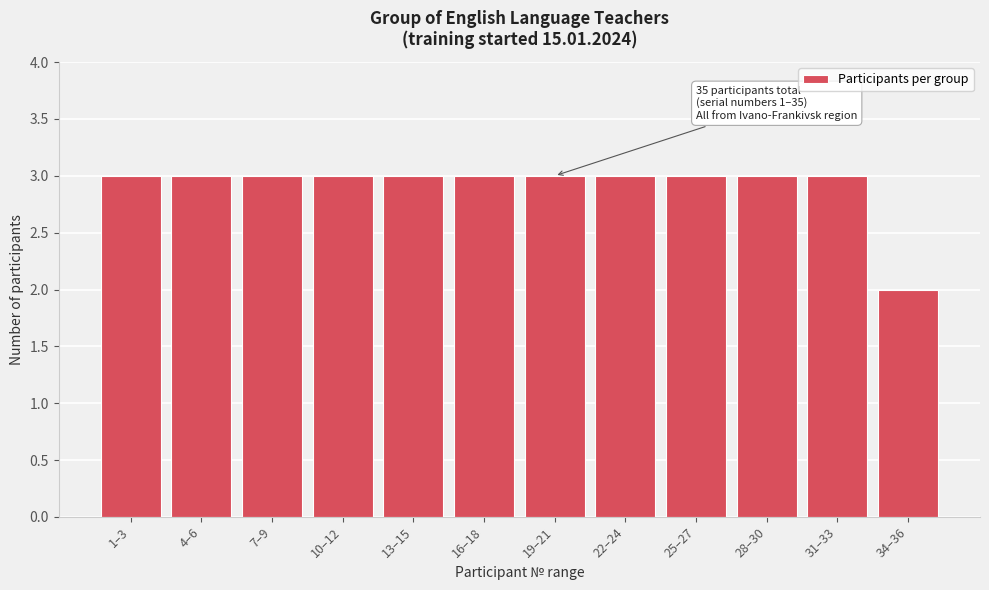

Reading left to right, what are all the values shown in this chart?

3	3	3	3	3	3	3	3	3	3	3	2